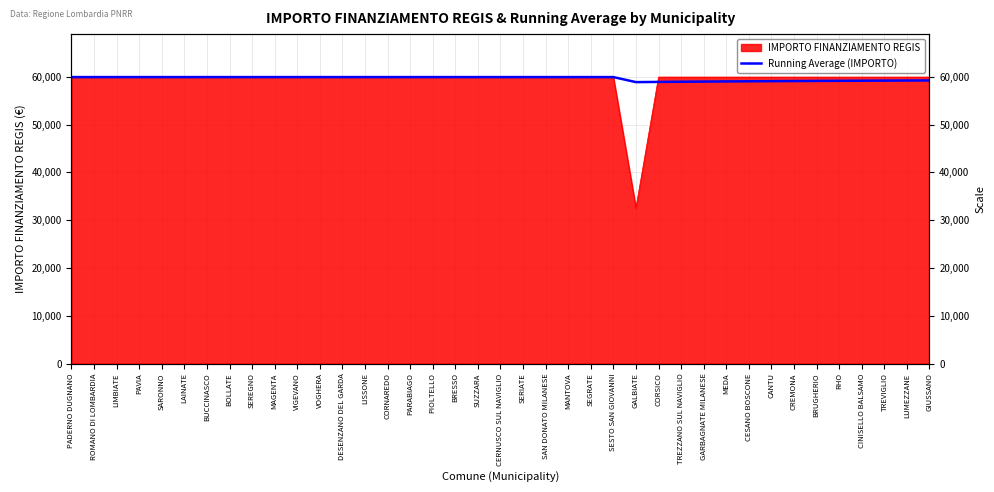

What is the average value?

59658.8